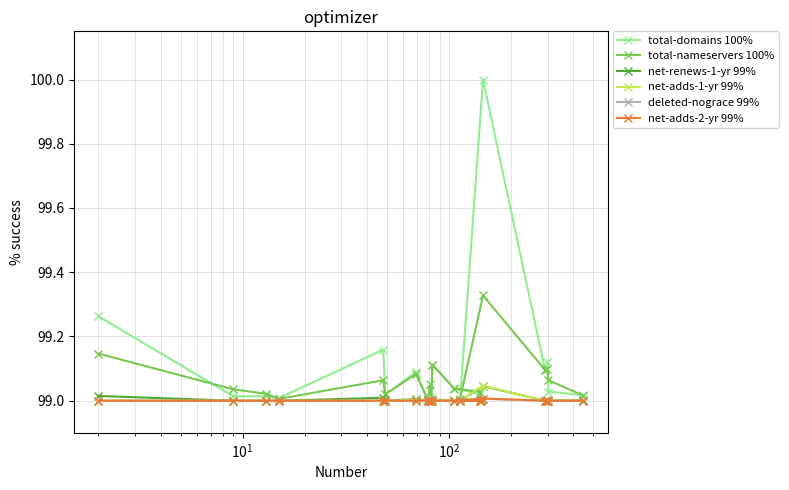

Which series has the widest spread of values?

total-domains 100%